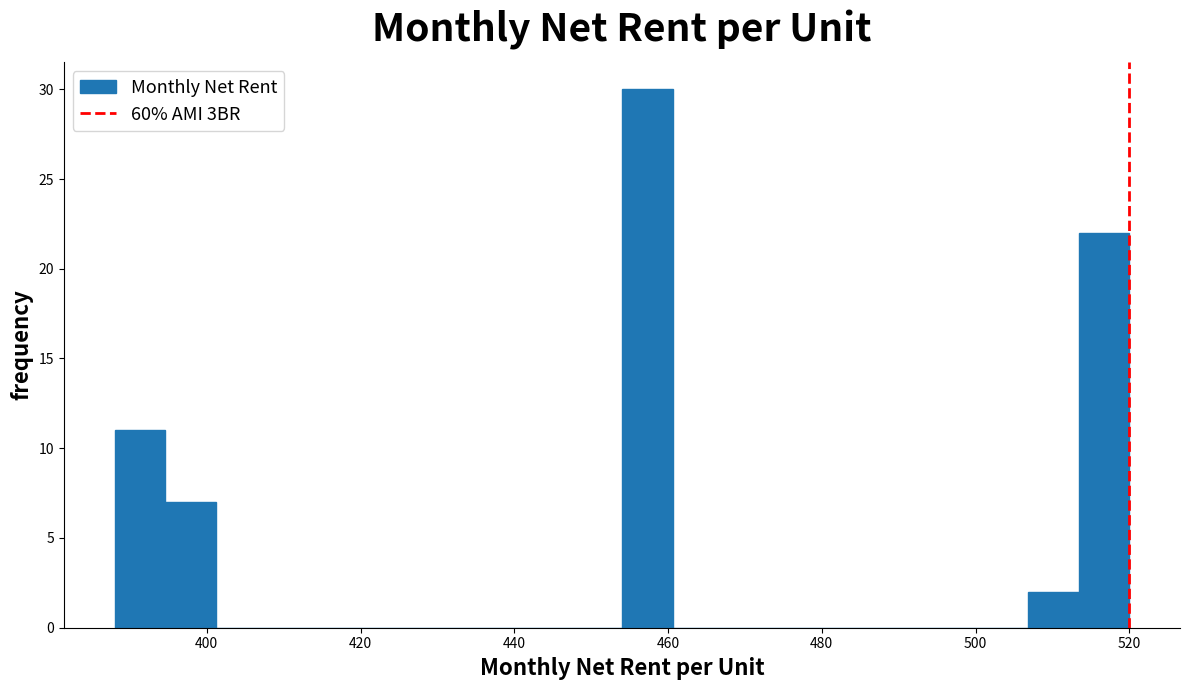

Around what value on the x-axis is the tallest bar? Give the approximate position of its centre, as read against the axis.

458